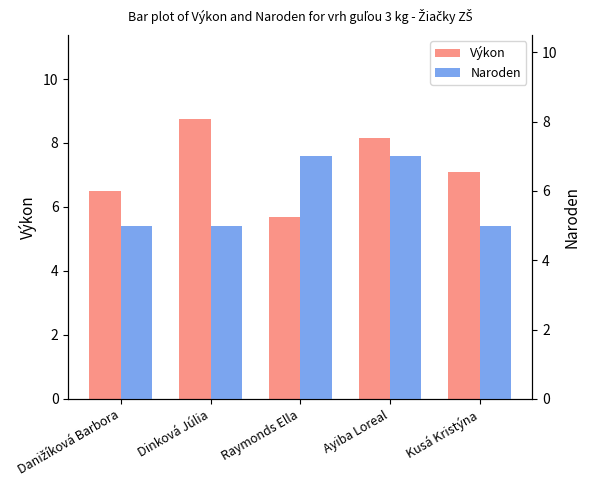

How many data points in Výkon are less than 7?

2